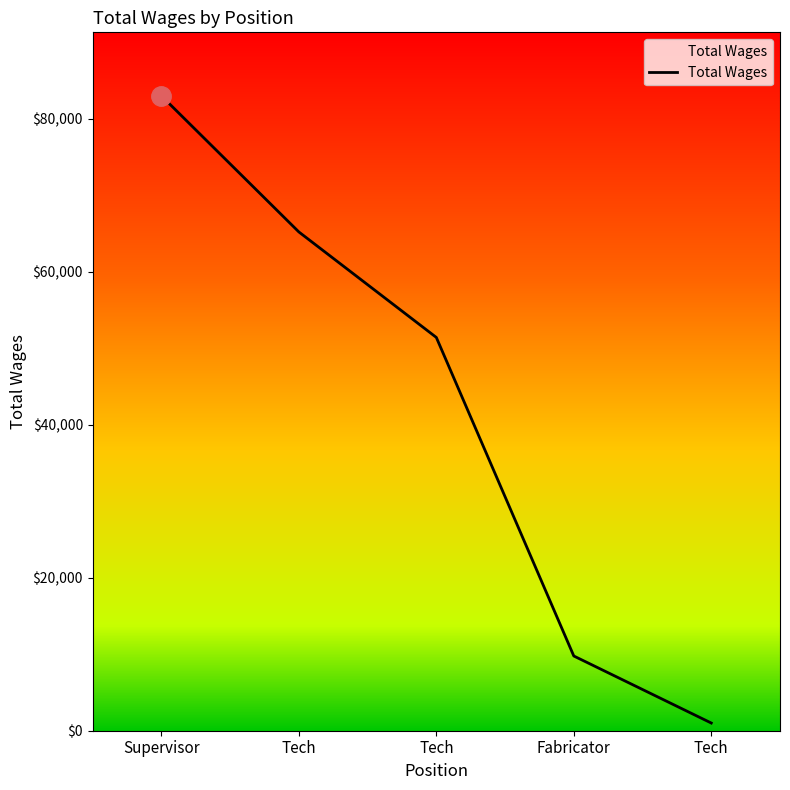

Rank the categories by value from highest to lowest.

Supervisor, Tech, Tech, Fabricator, Tech